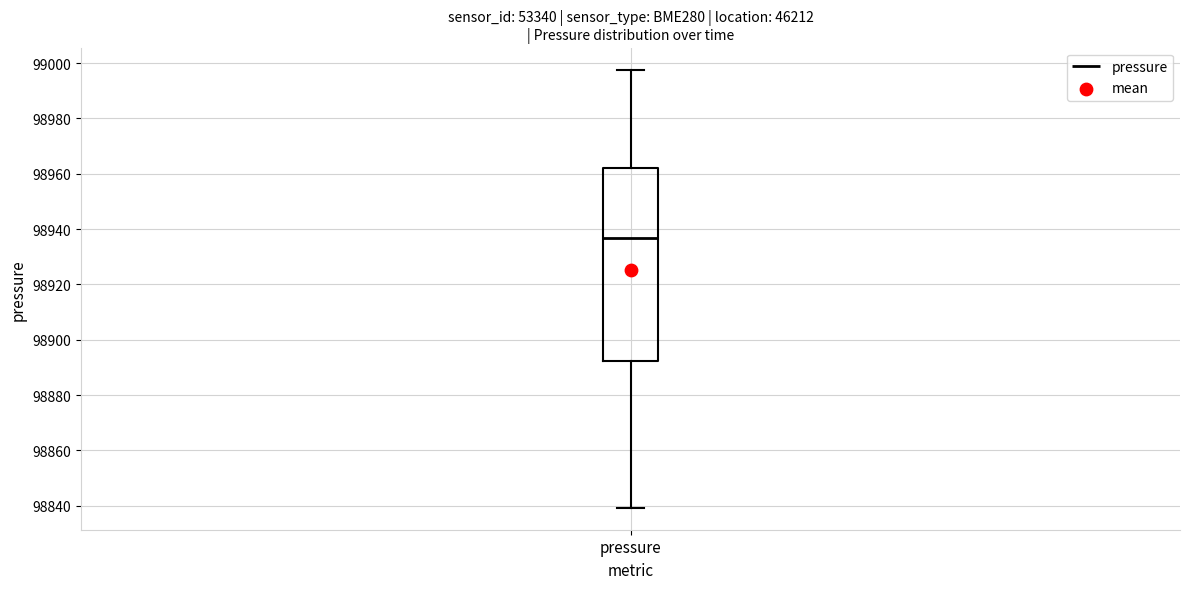

Read this box plot against the y-axis: the position of the median line, the range covered by the box, and the ends of both whiskers. The values are not printed on the chart, so give them approximately, as read against the axis.

median 98936, box 98892 to 98962, whiskers 98840 to 98998